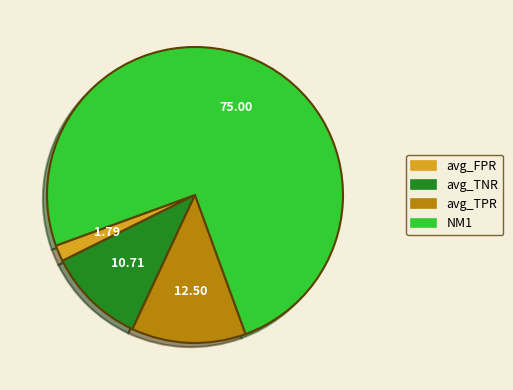

Is it true that avg_TNR is 11% of the pie?

True